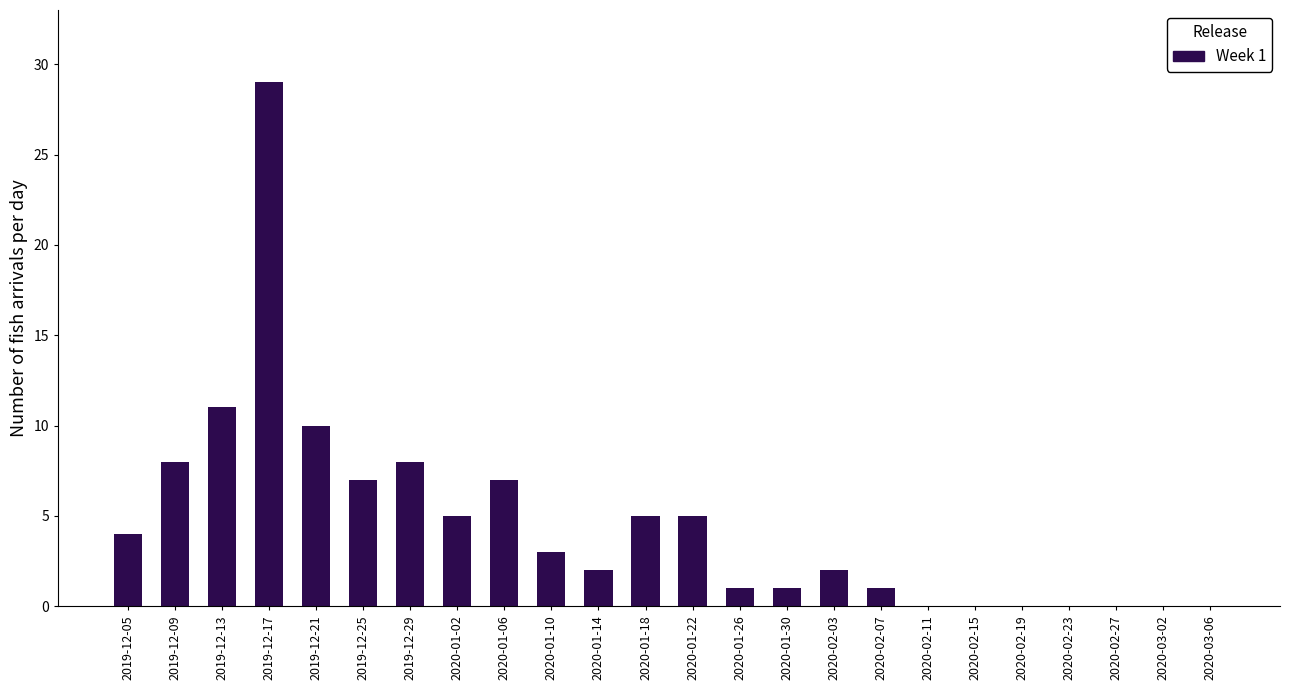

Reading left to right, transcribe all the data shown in this chart.

2019-12-05=4	2019-12-09=8	2019-12-13=11	2019-12-17=29	2019-12-21=10	2019-12-25=7	2019-12-29=8	2020-01-02=5	2020-01-06=7	2020-01-10=3	2020-01-14=2	2020-01-18=5	2020-01-22=5	2020-01-26=1	2020-01-30=1	2020-02-03=2	2020-02-07=1	2020-02-11=0	2020-02-15=0	2020-02-19=0	2020-02-23=0	2020-02-27=0	2020-03-02=0	2020-03-06=0